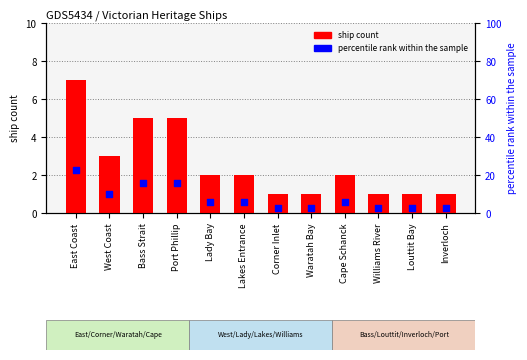

Is the value of percentile rank within the sample at Williams River greater than the value of ship count at Cape Schanck?

Yes